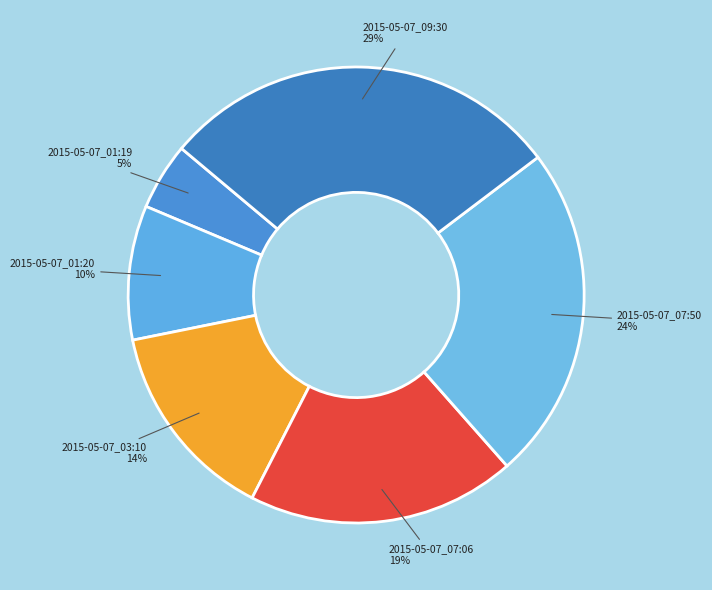

To the nearest percent, what is the average slice percentage?

17%